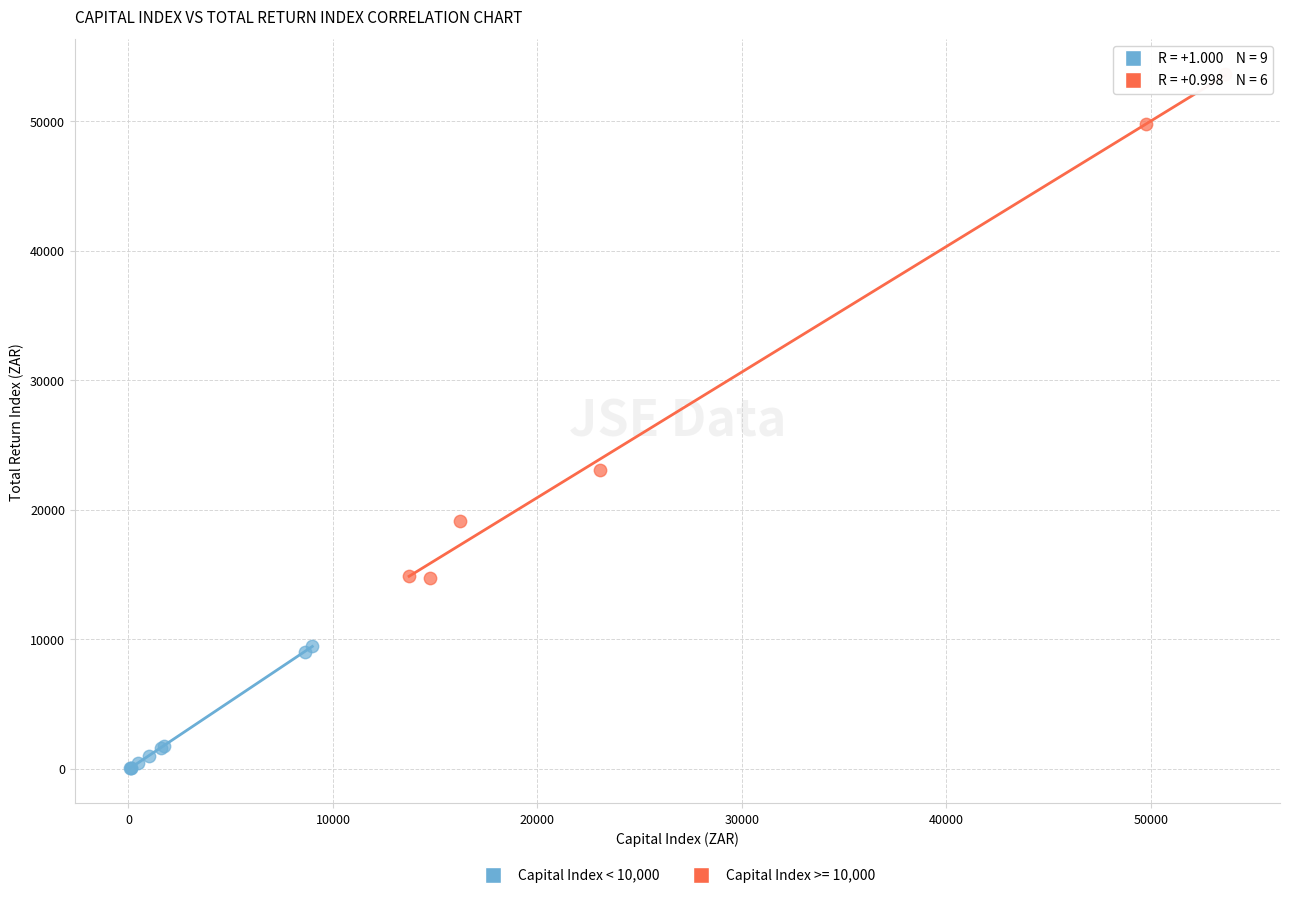

Which series contains the highest Y value?

Capital Index >= 10,000